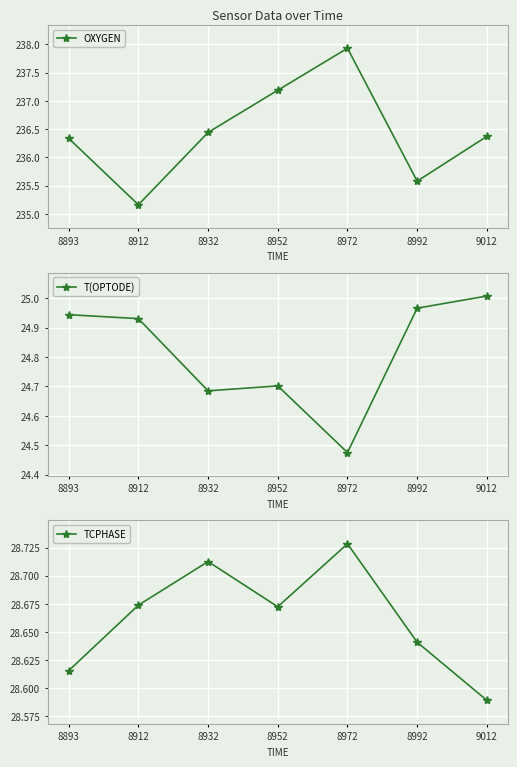

True or false: T(OPTODE) and OXYGEN intersect in this chart.

False